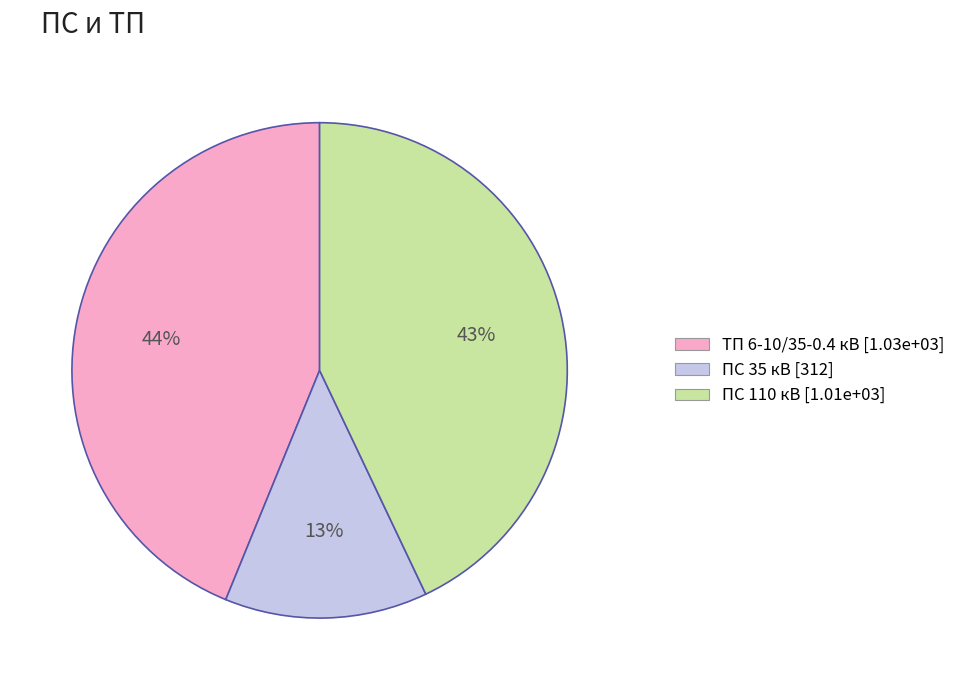

The ПС 35 кВ slice represents 1% of the pie. True or false?

False